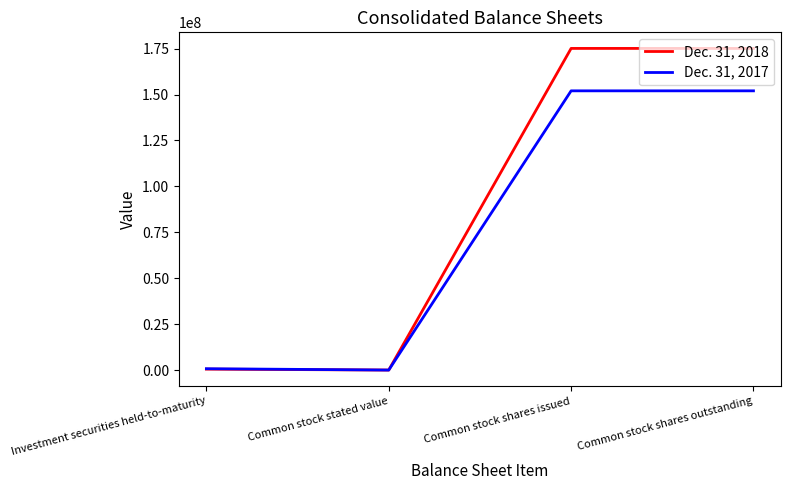

Where is the first local minimum for Dec. 31, 2017?

Common stock stated value